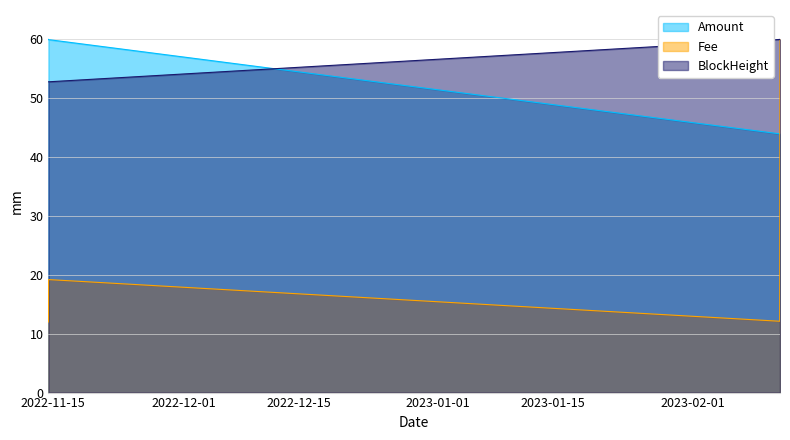

How many data points does each series have?

4